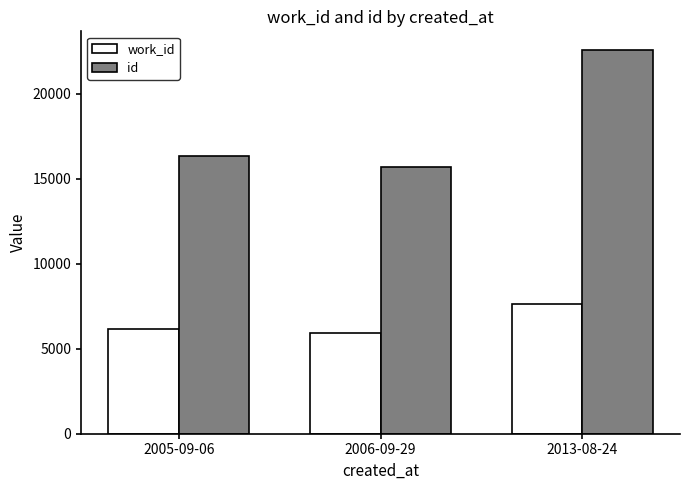

How many values in the id series are below 16341?

1